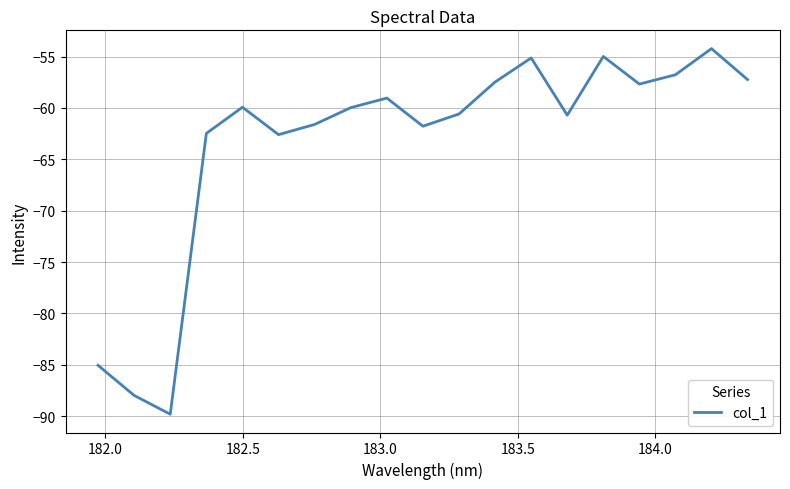

What is the sum of all values?

-1205.0